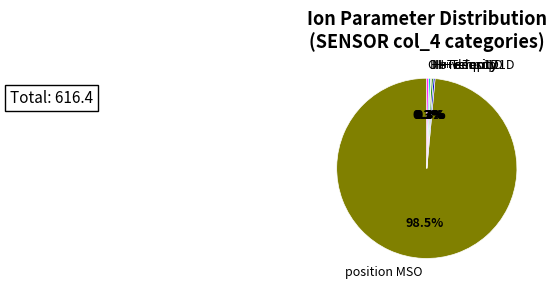

Which slice is the largest?

position MSO